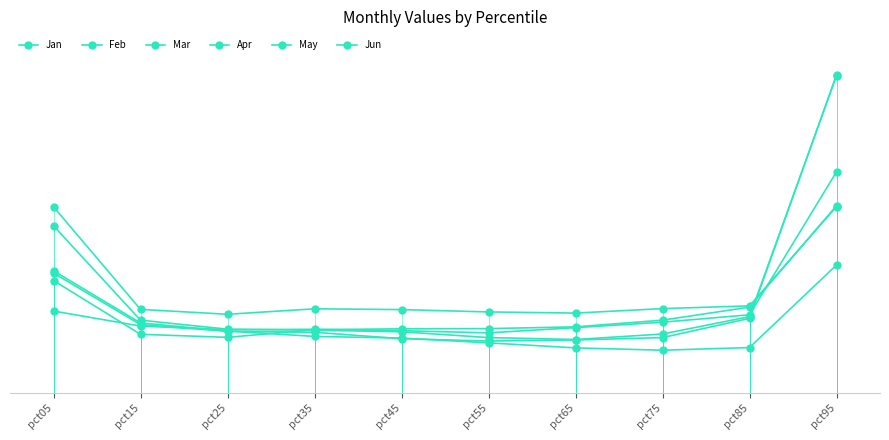

True or false: Jan has a value of 0.2 at pct55.

True